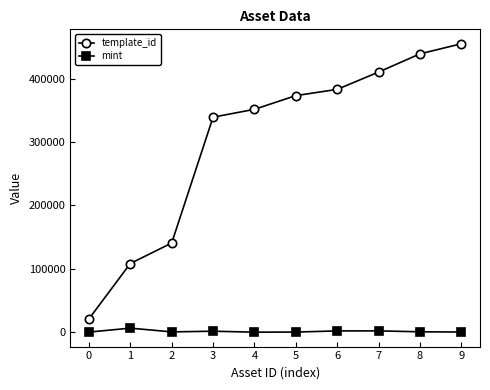

What is the highest value of the template_id series?

454978